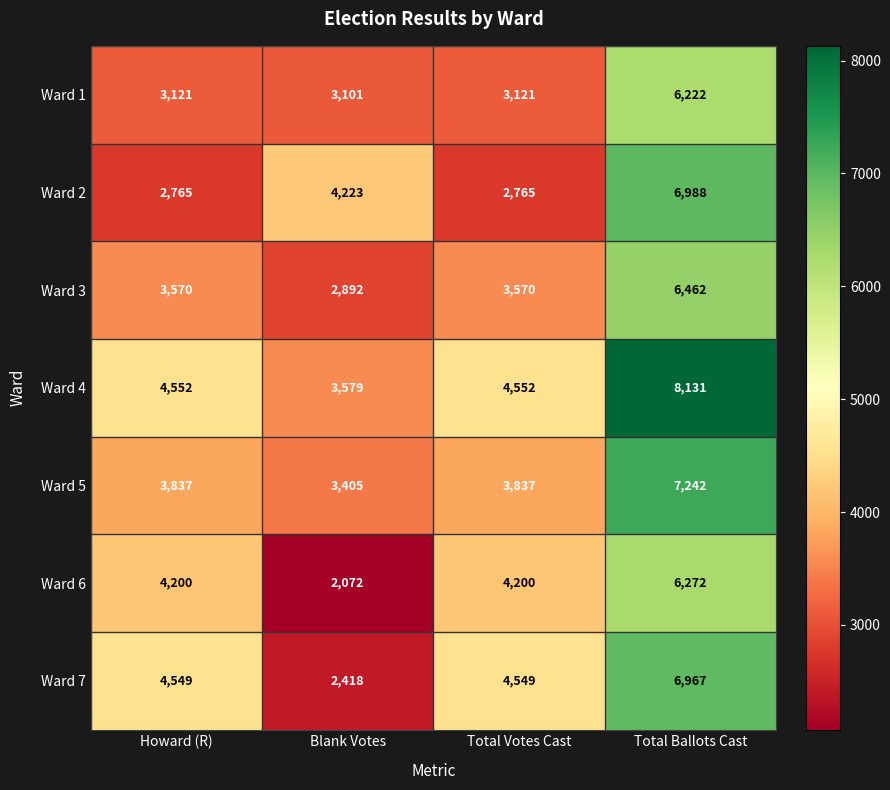

At which category does the chart reach its minimum across all series?

Blank Votes